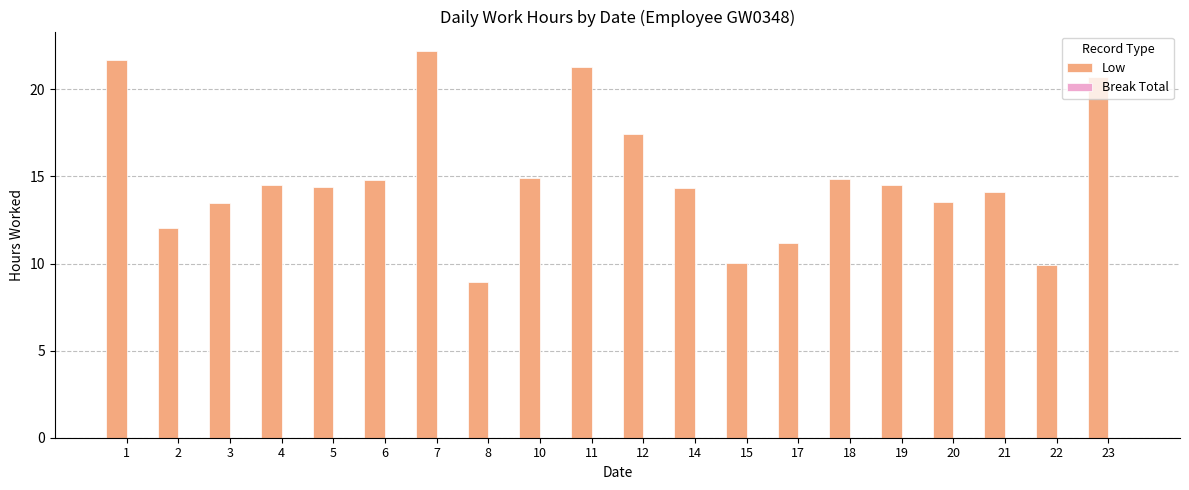

Which category has the highest value across all series?

7